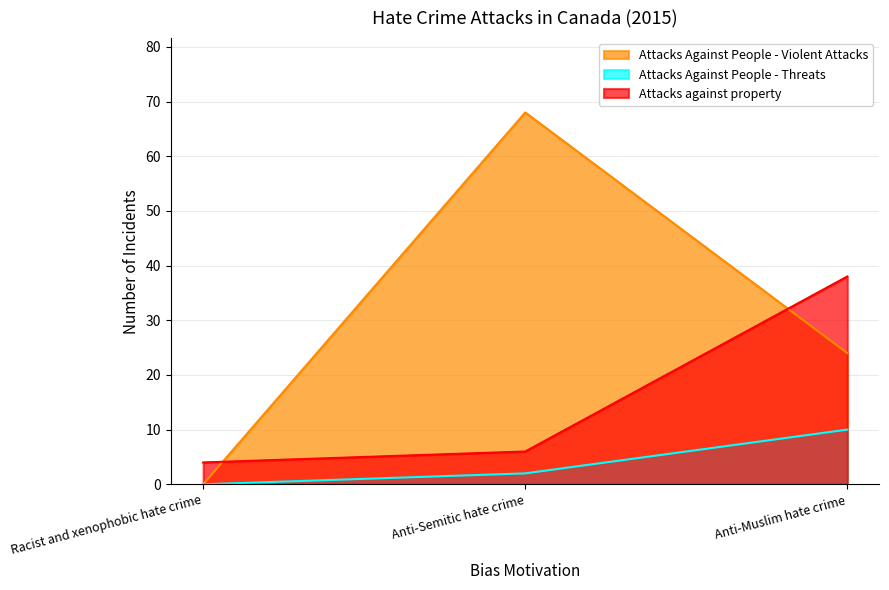

What is the total value across all series at Anti-Semitic hate crime?

76